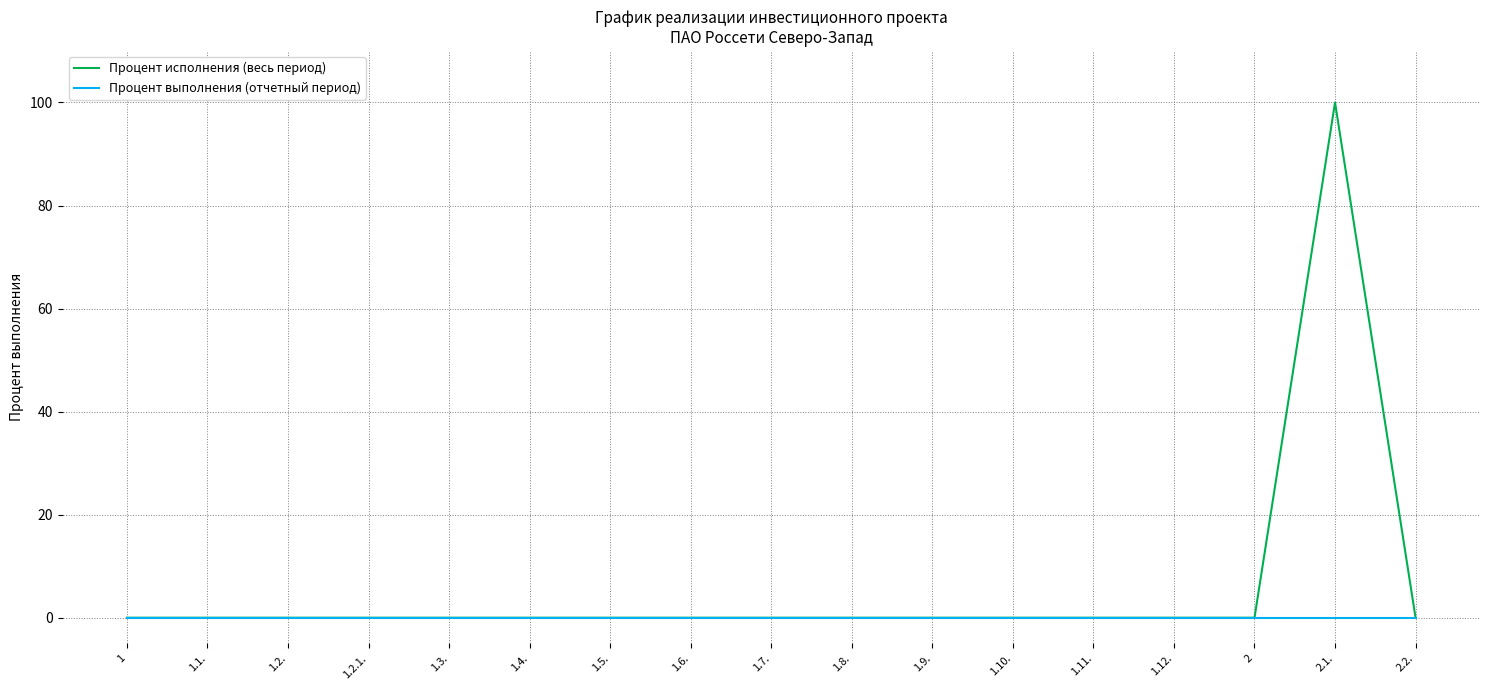

What are all the series names shown in the legend?

Процент исполнения (весь период), Процент выполнения (отчетный период)